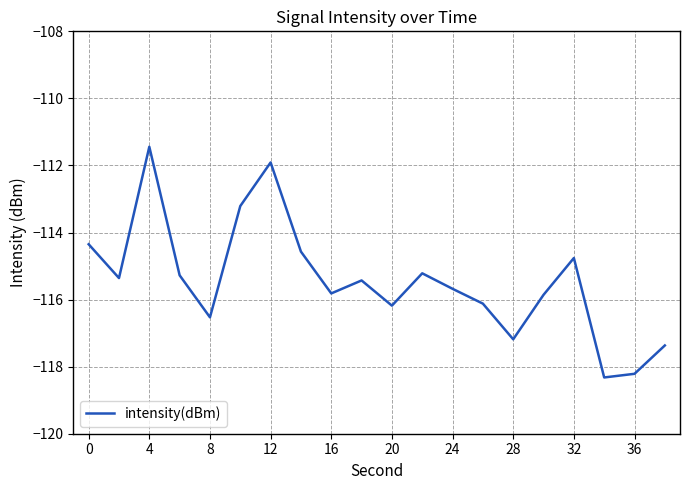

What is the greatest value displayed?

-111.4